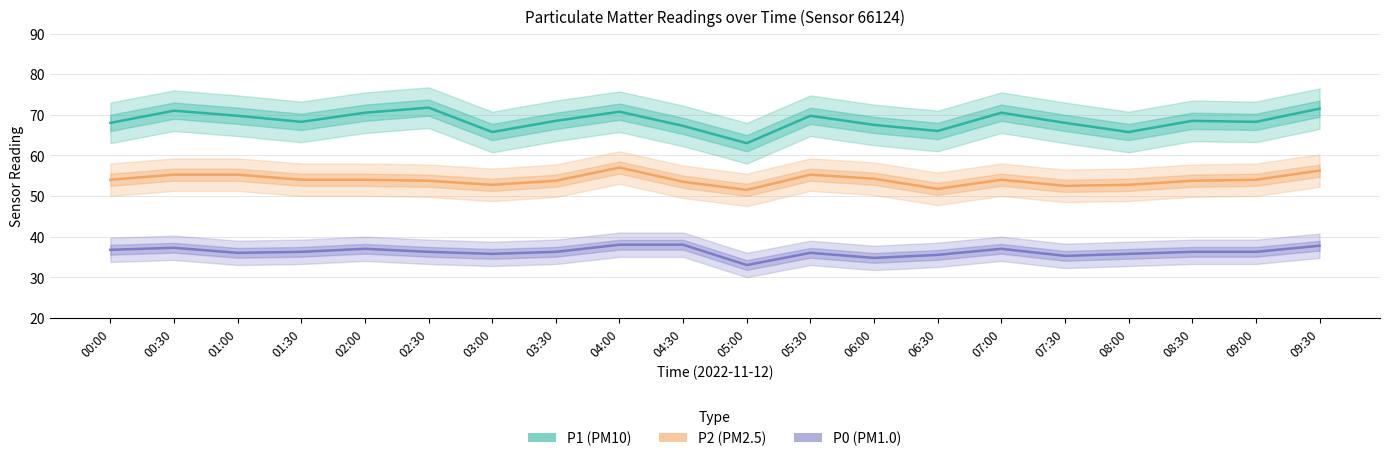

Which series has the largest total across all categories?

P1